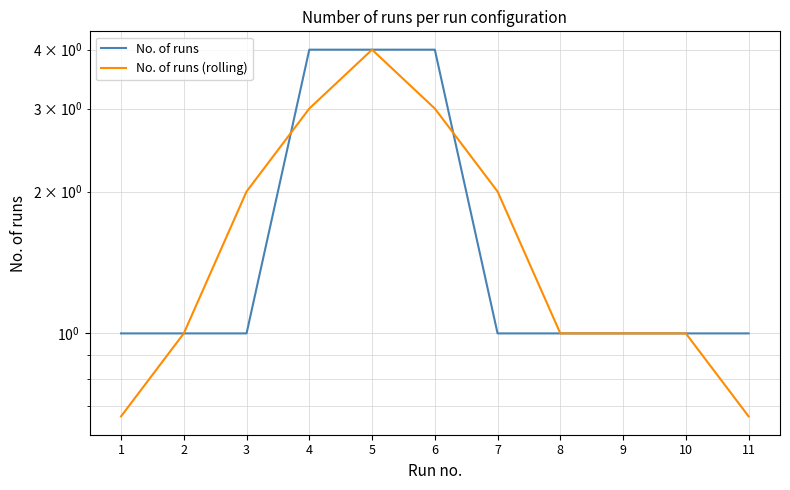

Reading left to right, transcribe all the data shown in this chart.

No. of runs: 1.0	1.0	1.0	4.0	4.0	4.0	1.0	1.0	1.0	1.0	1.0
No. of runs (rolling): 0.7	1.0	2.0	3.0	4.0	3.0	2.0	1.0	1.0	1.0	0.7